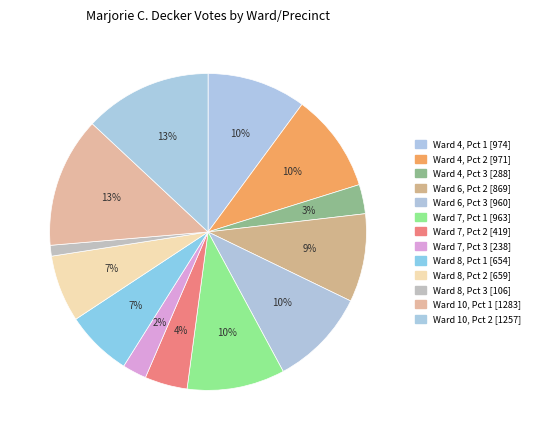

How many slices are in this pie chart?

13